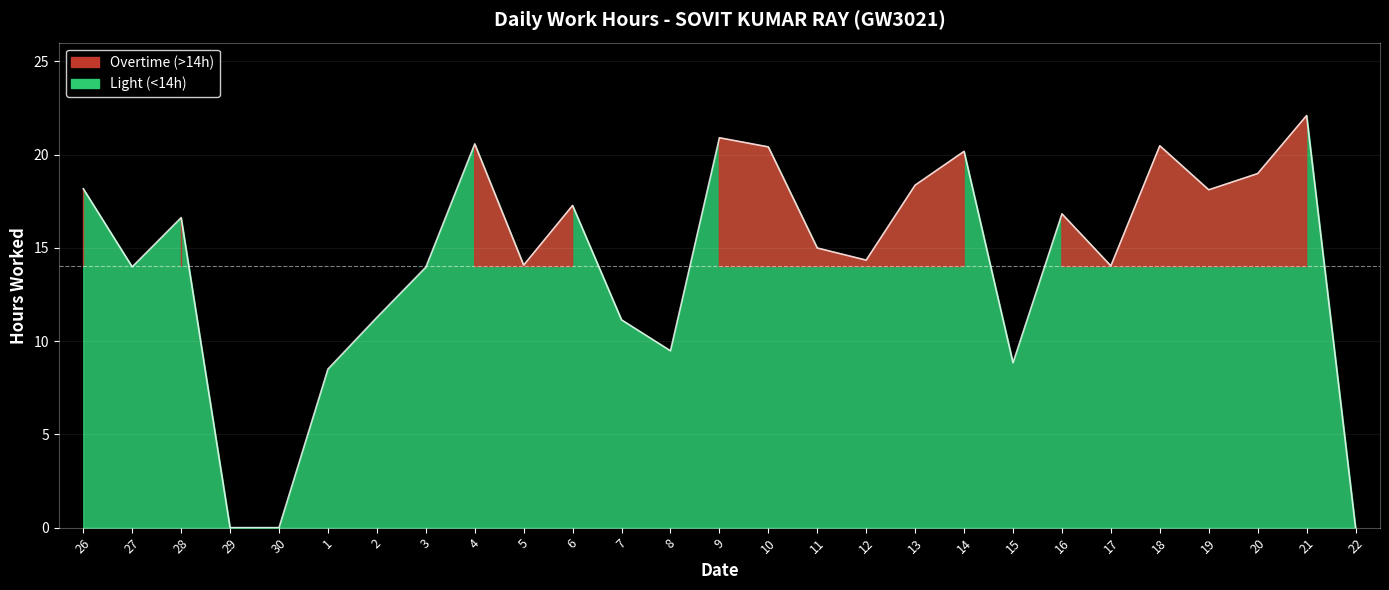

The chart shows a value of 14.0 at 27. True or false?

True